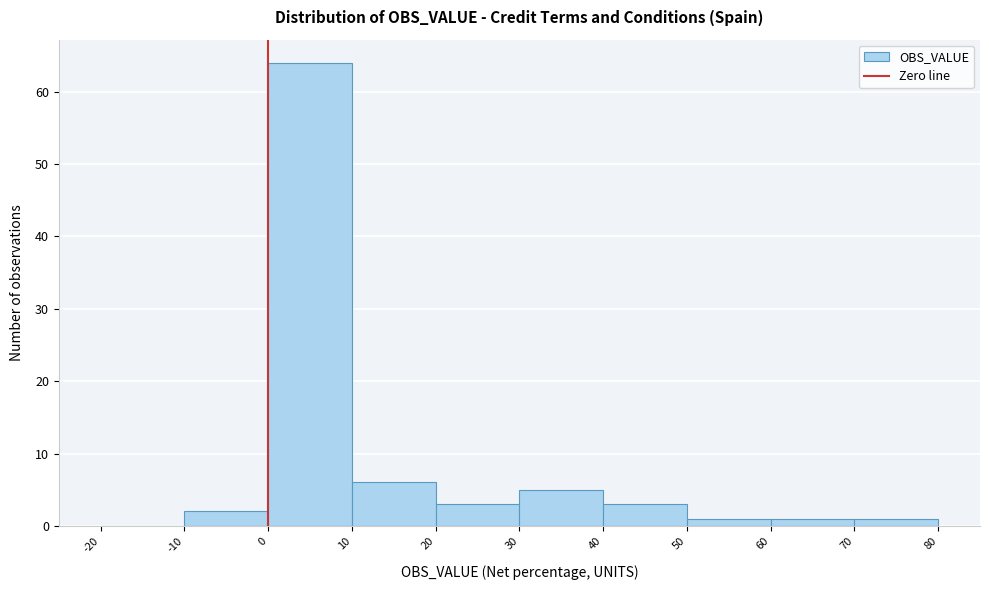

Reading left to right, transcribe this chart: for each bar, give the range it covers on the x-axis and its height. The values are not printed on the chart, so give them approximately, as read against the axis.

-20 to -10: 0
-10 to 0: 2
0 to 10: 64
10 to 20: 6
20 to 30: 3
30 to 40: 5
40 to 50: 3
50 to 60: 1
60 to 70: 1
70 to 80: 1